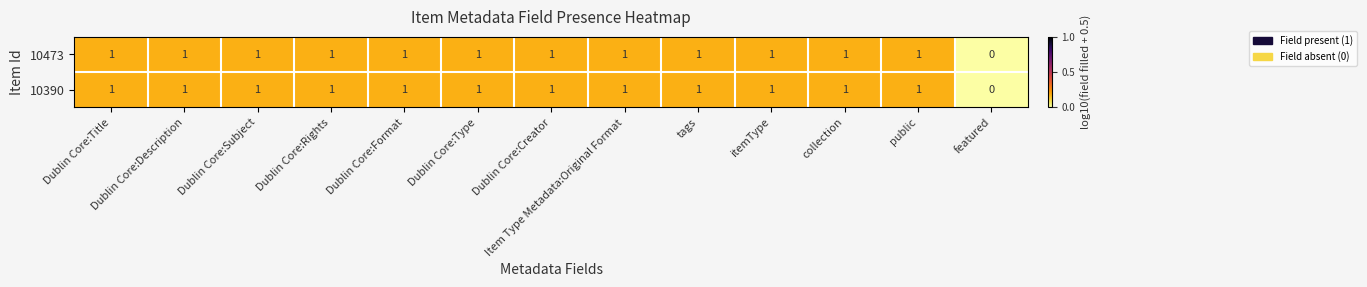

The value of 10473 at Dublin Core:Title is 1. True or false?

True